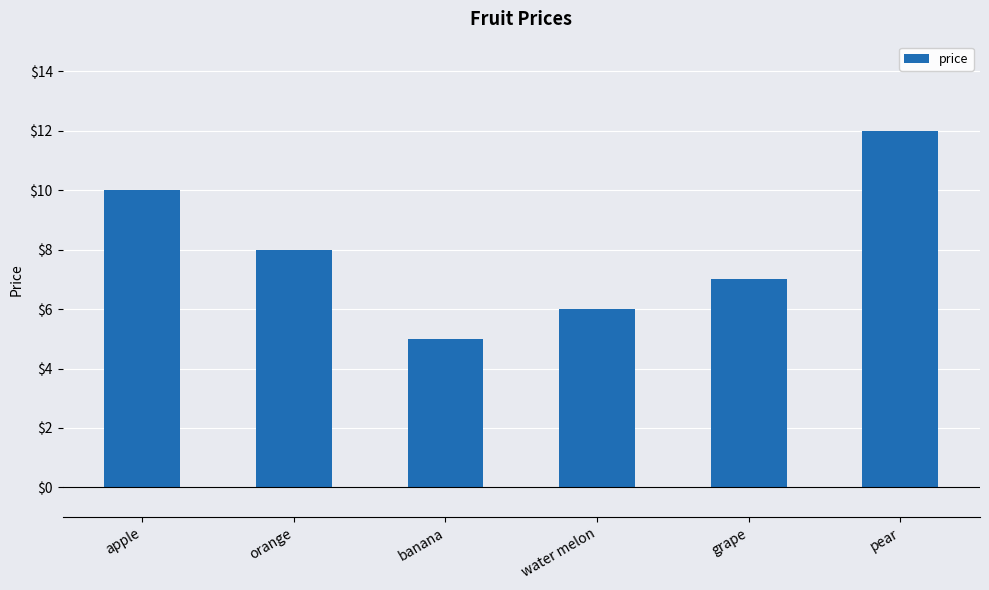

The chart shows a value of 7 at grape. True or false?

True